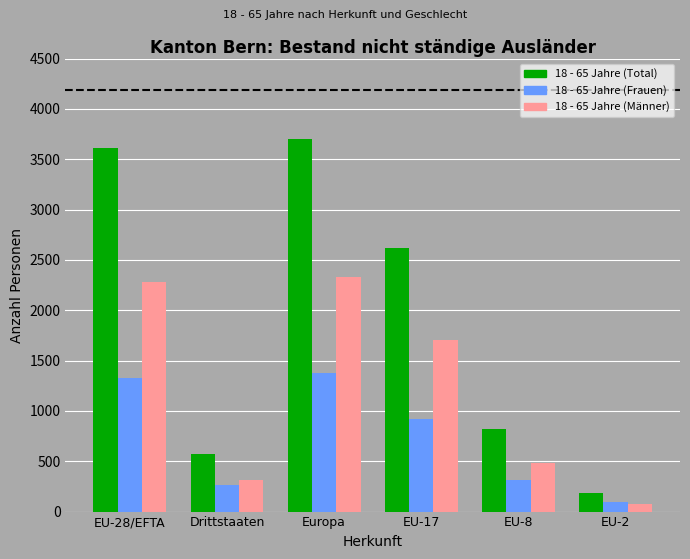

At which category is the sum across all series the highest?

Europa